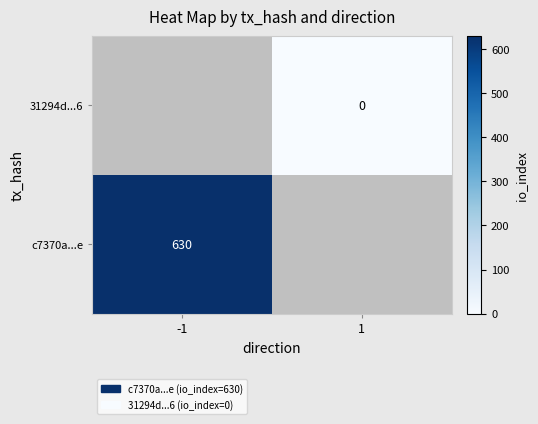

Is the value of 31294d...6 at 1 greater than the value of c7370a...e at -1?

No